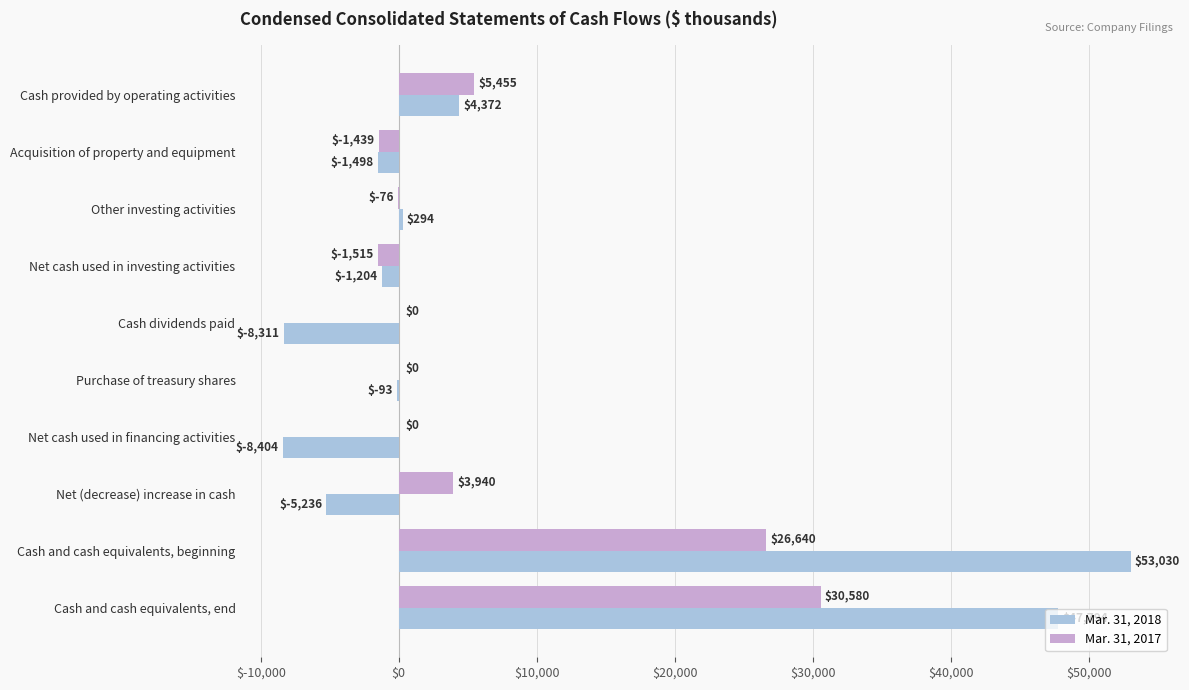

How many data points in Mar. 31, 2018 are above -93?

4